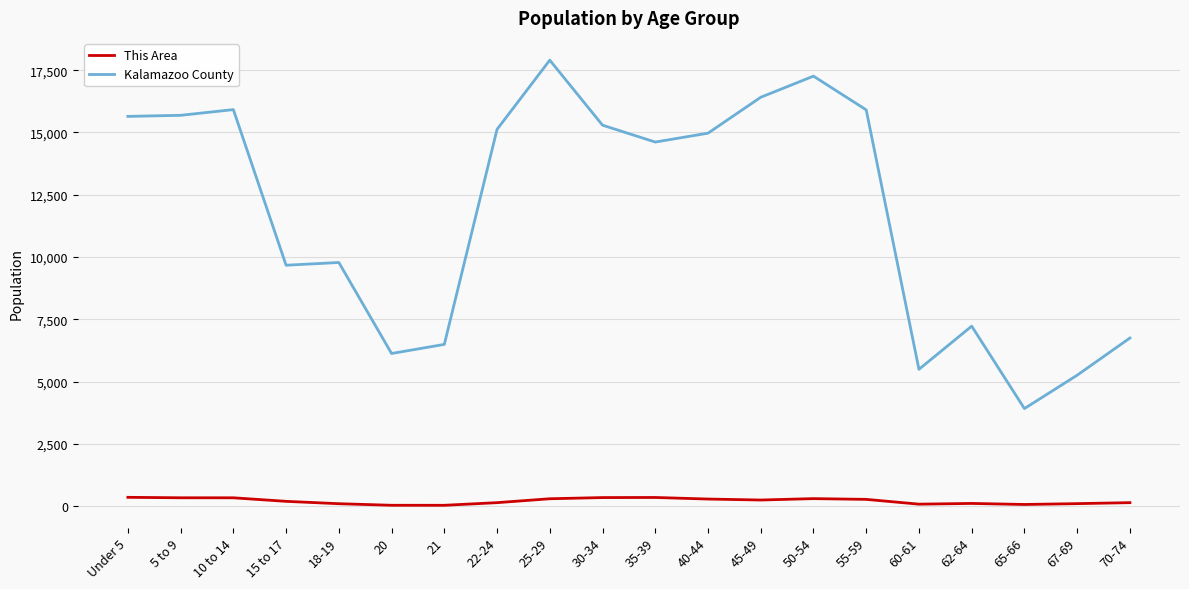

At which label does Kalamazoo County first exceed 14972?

Under 5